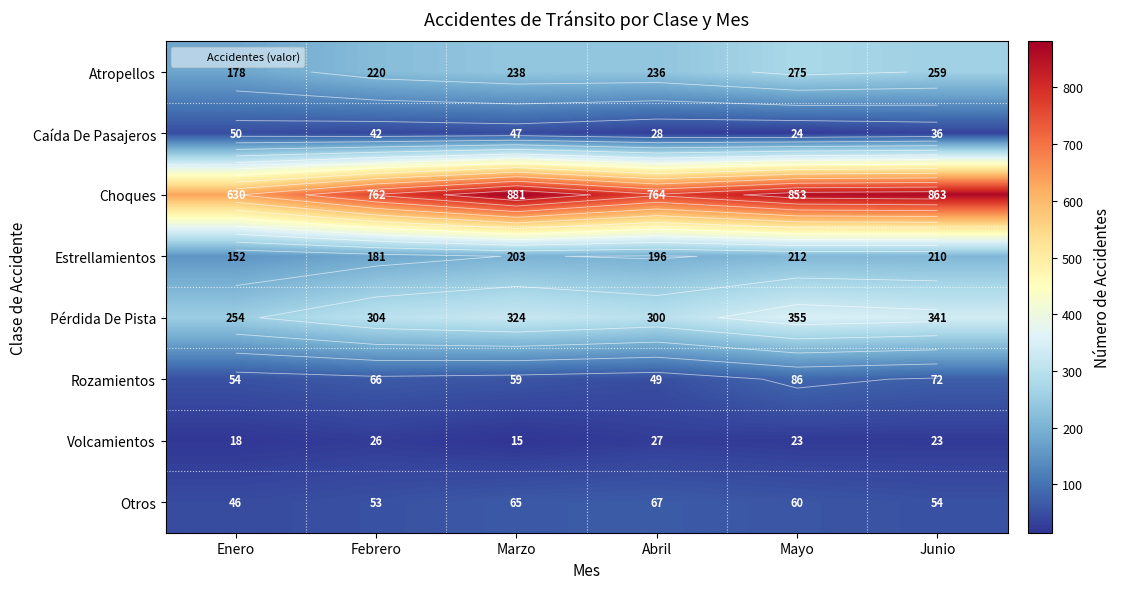

At which category is the sum across all series the highest?

Mayo